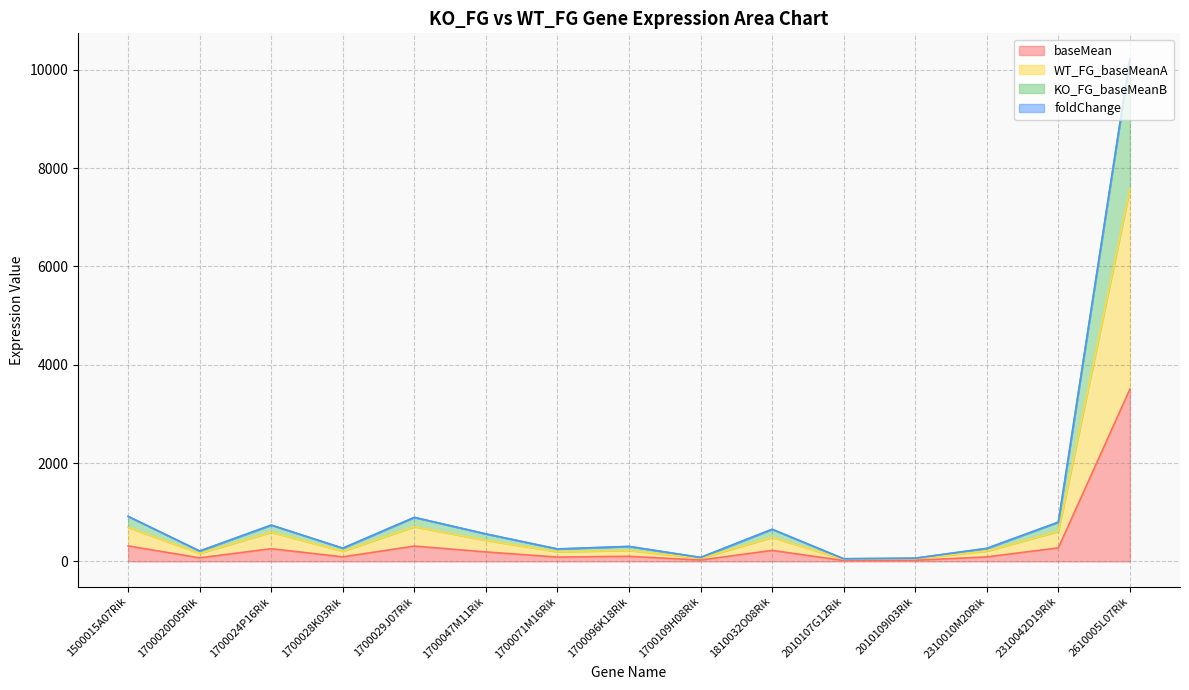

True or false: KO_FG_baseMeanB has more than 1 points higher than both neighbors.

True